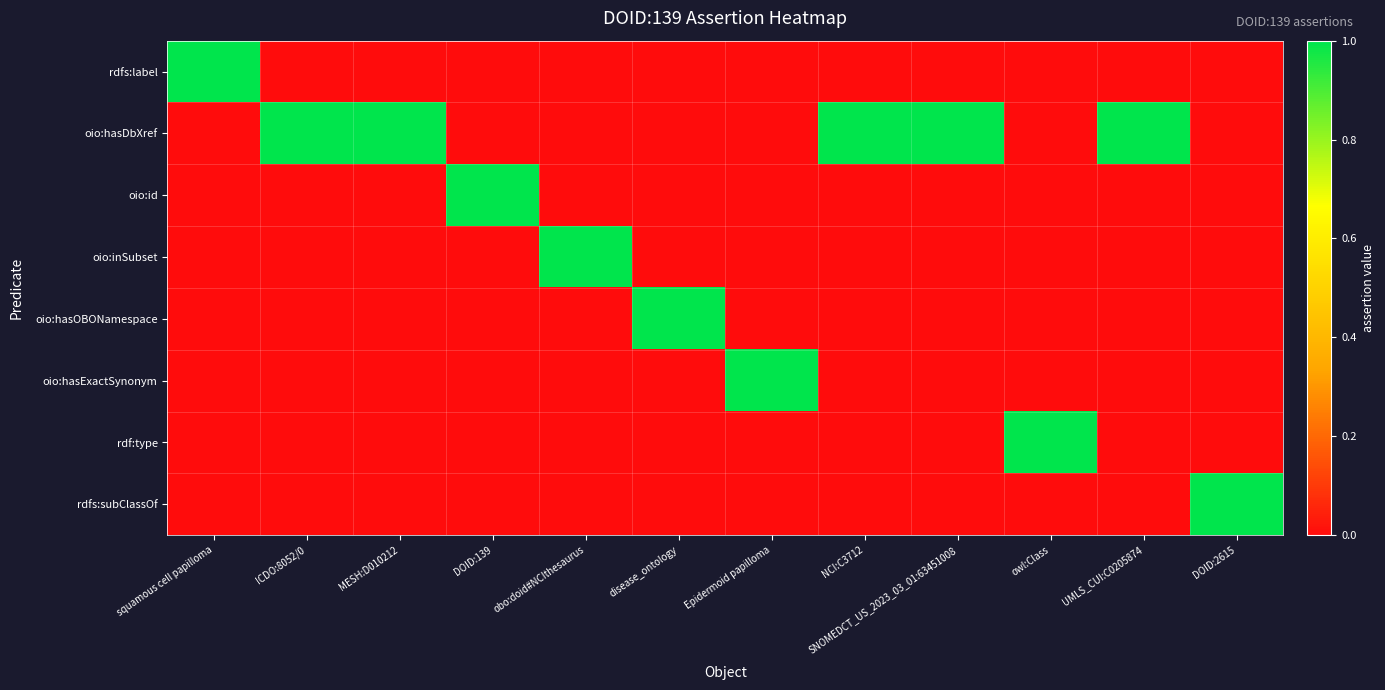

List the series in order of their peak value, highest first.

rdfs:label, oio:hasDbXref, oio:id, oio:inSubset, oio:hasOBONamespace, oio:hasExactSynonym, rdf:type, rdfs:subClassOf